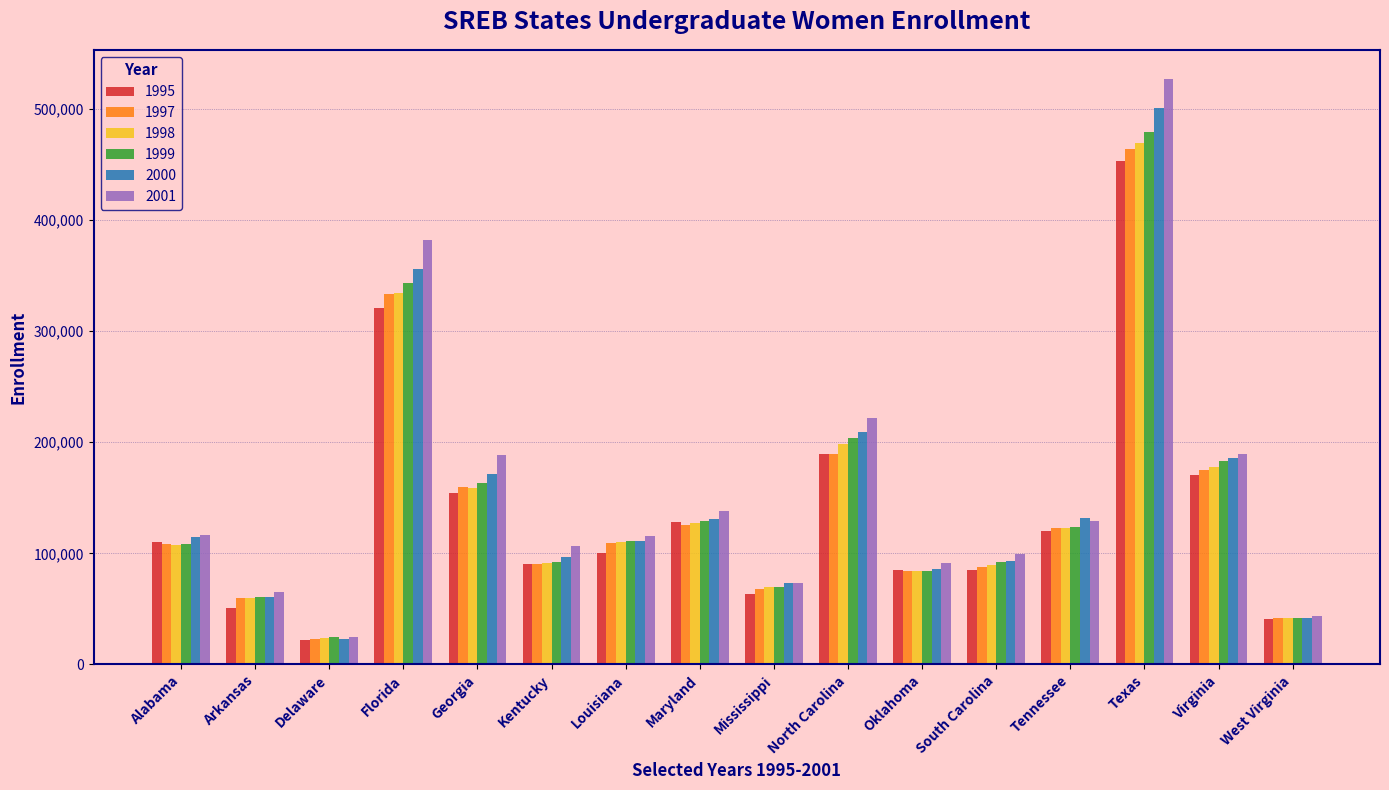

Is it true that 1998 equals 127650 at Maryland?

True